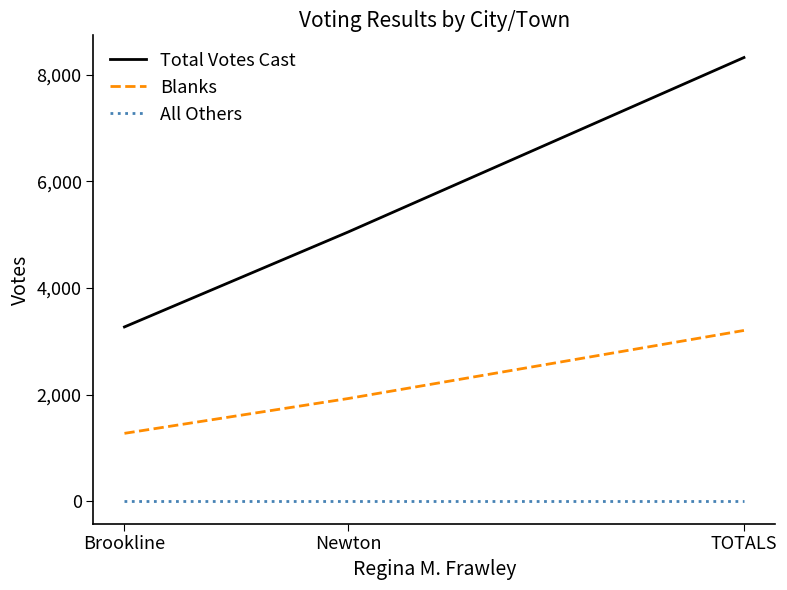

The Blanks series shows 4810 at TOTALS. True or false?

False